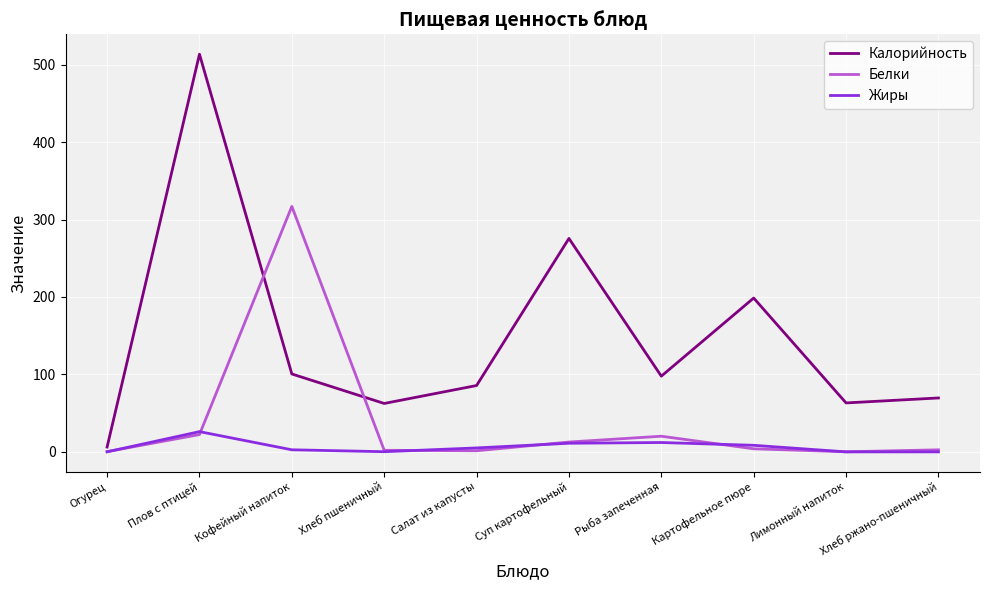

What is the difference between the second highest and second lowest values in the Калорийность series?

213.1